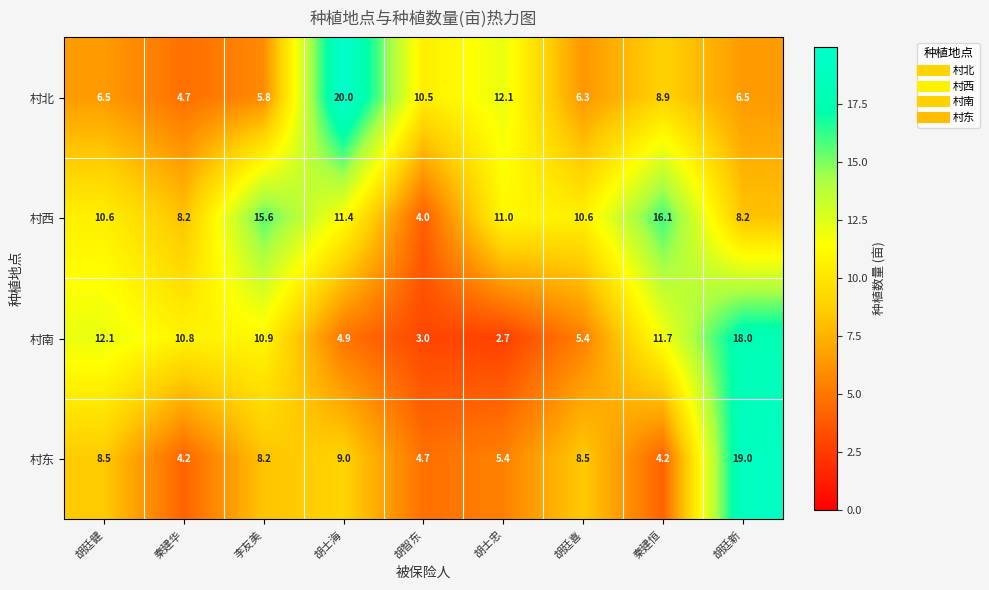

List the series in order of their peak value, lowest first.

村西, 村南, 村东, 村北